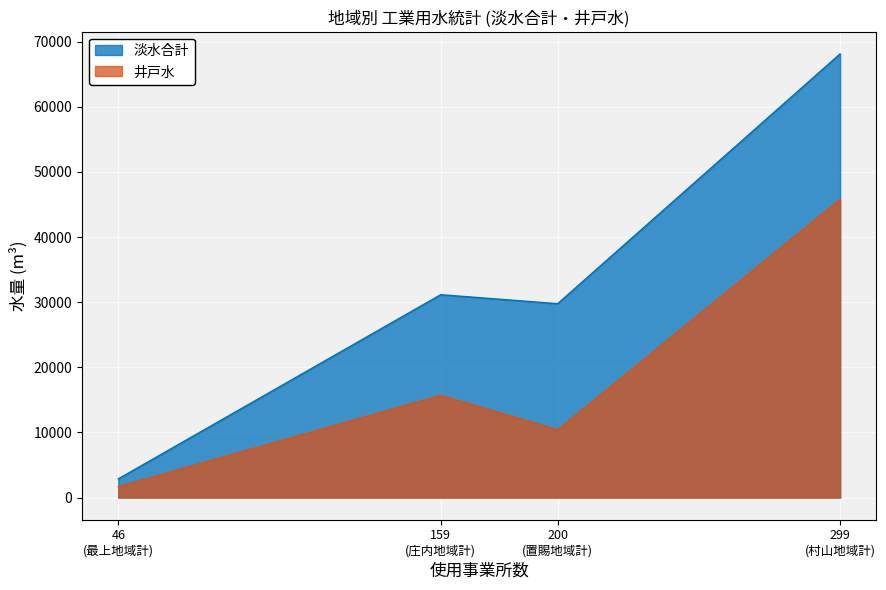

At which category does the chart reach its minimum across all series?

46
(最上地域計)